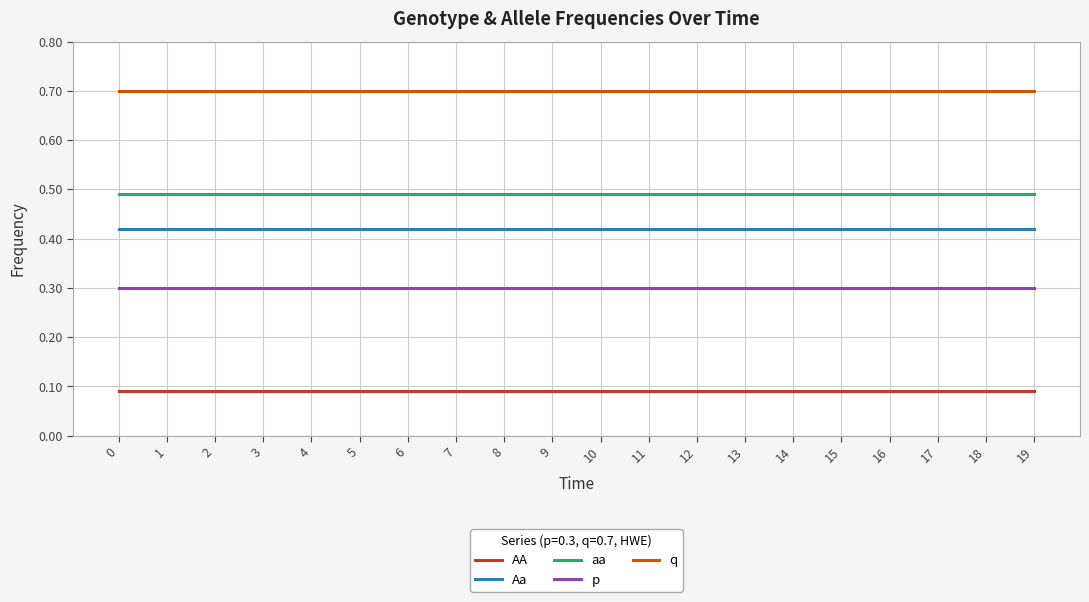

What is the spread (max minus min) of values at 9?

0.6